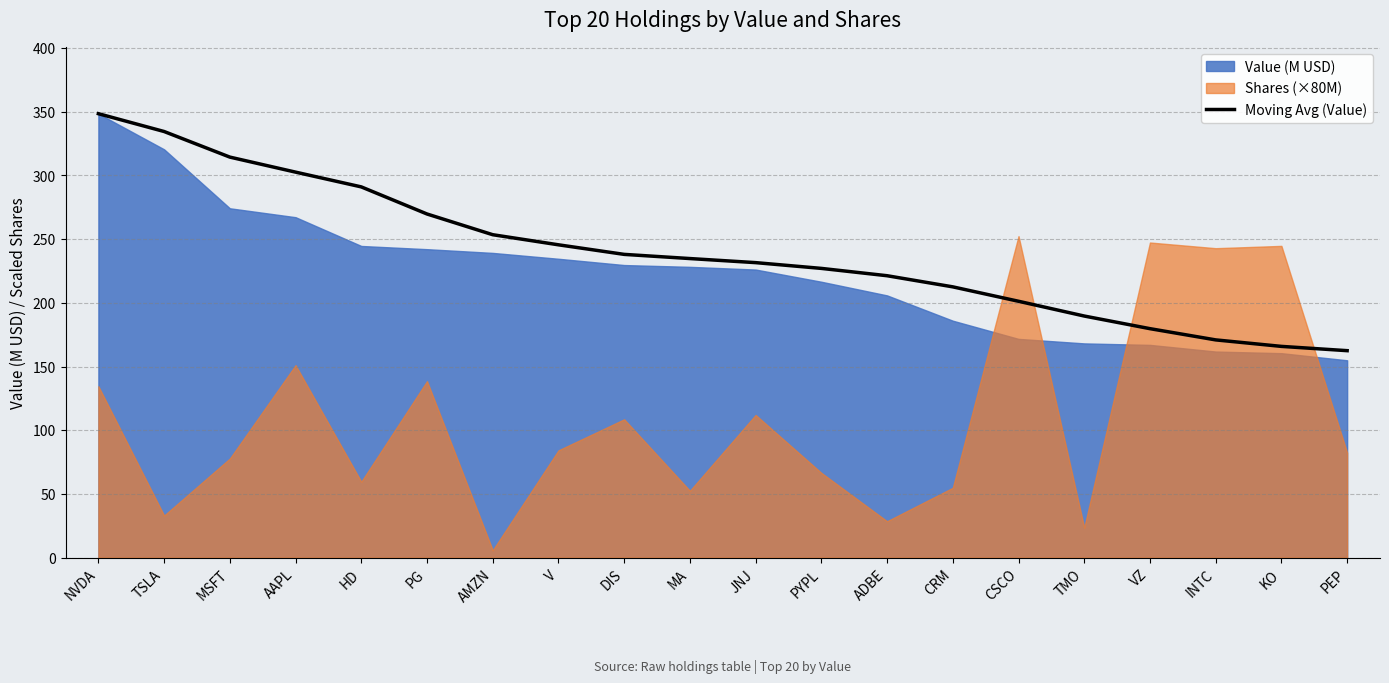

What is the sum of all values?

4794.0